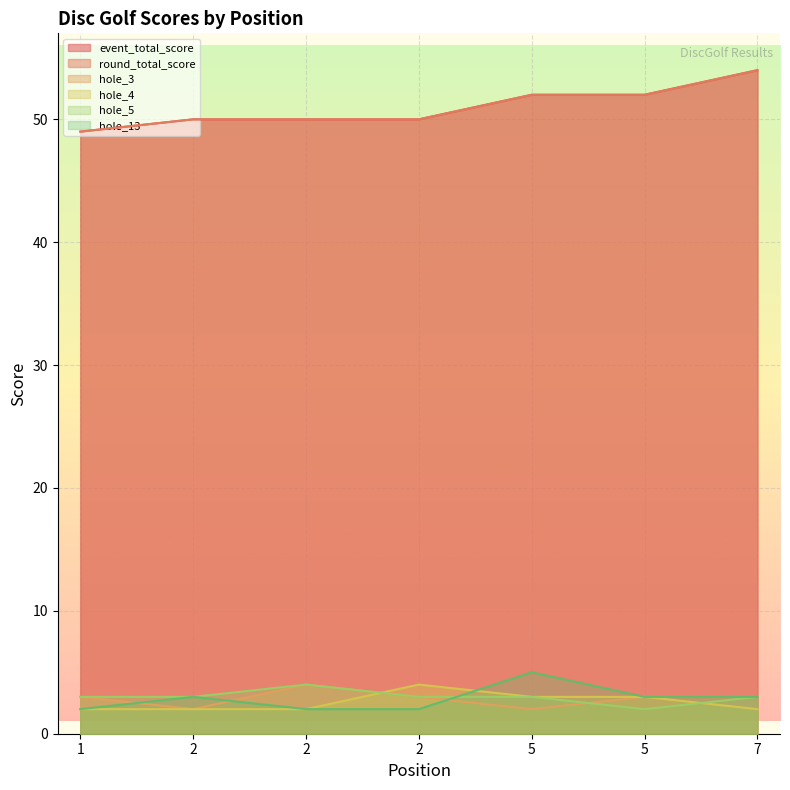

The value of hole_13 at 7 is 4. True or false?

False